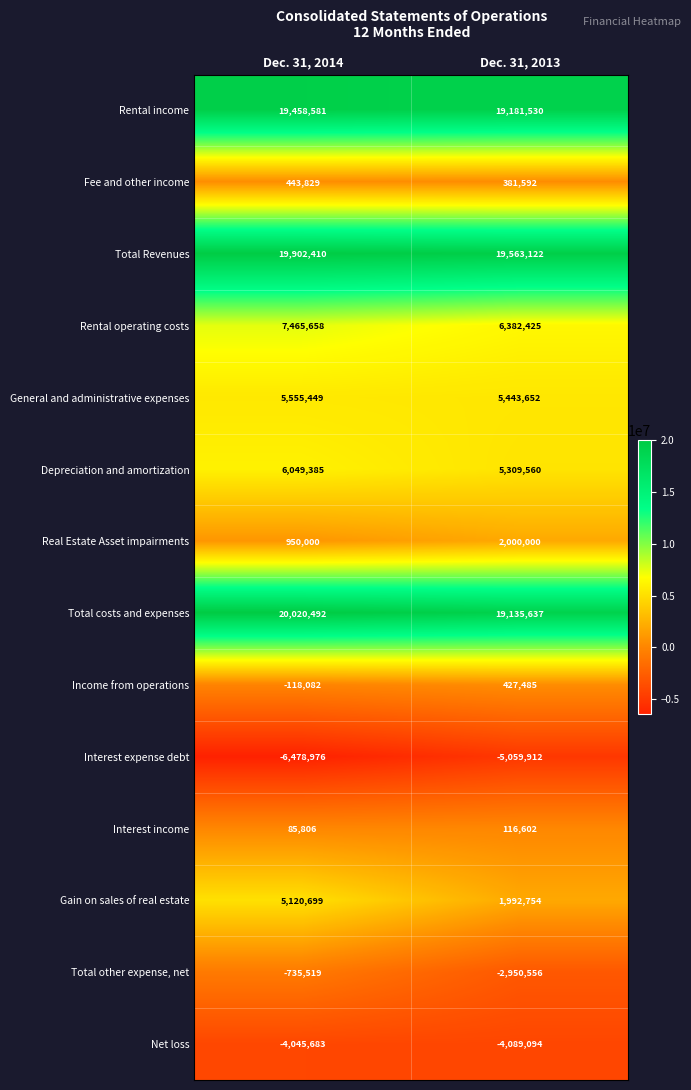

Rank the series by their maximum value, from highest to lowest.

Total costs and expenses, Total Revenues, Rental income, Rental operating costs, Depreciation and amortization, General and administrative expenses, Gain on sales of real estate, Real Estate Asset impairments, Fee and other income, Income from operations, Interest income, Total other expense, net, Net loss, Interest expense debt